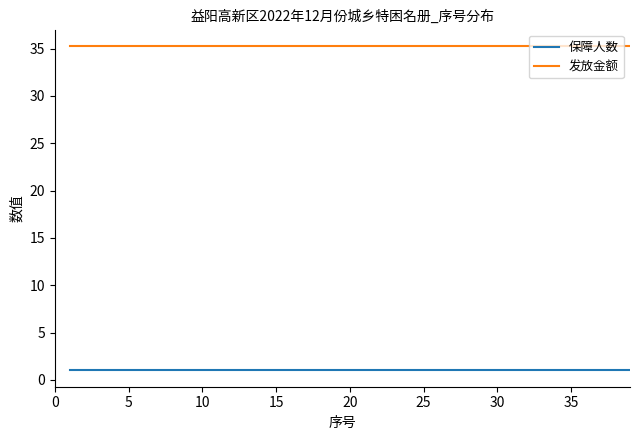

True or false: 发放金额 and 保障人数 intersect in this chart.

False